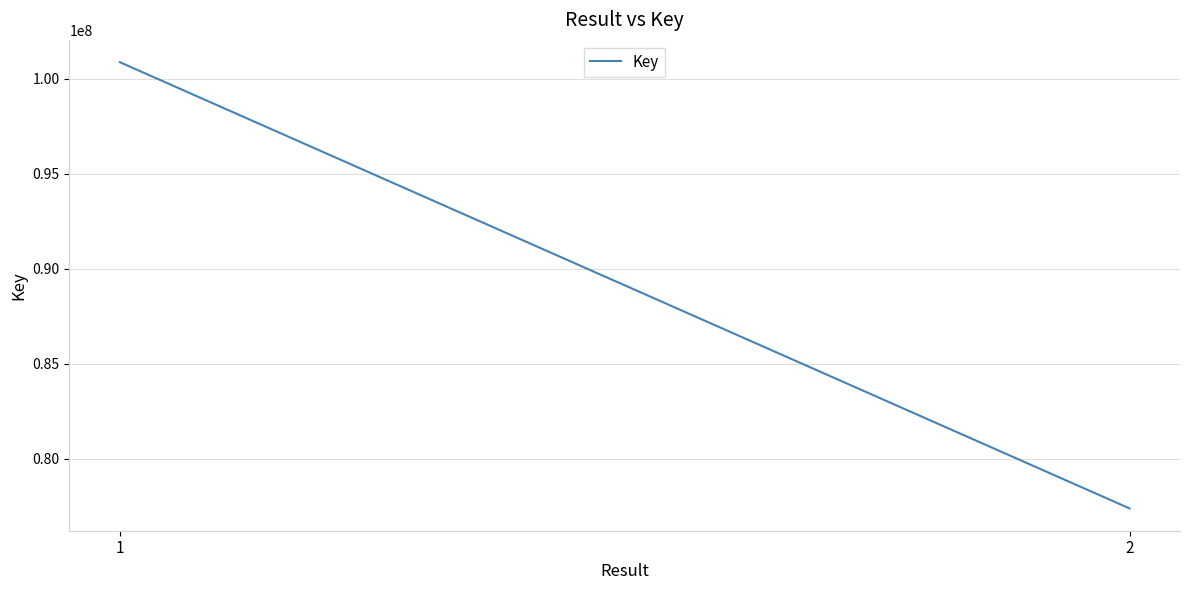

Reading left to right, what are all the values shown in this chart?

1=100879396	2=77373726